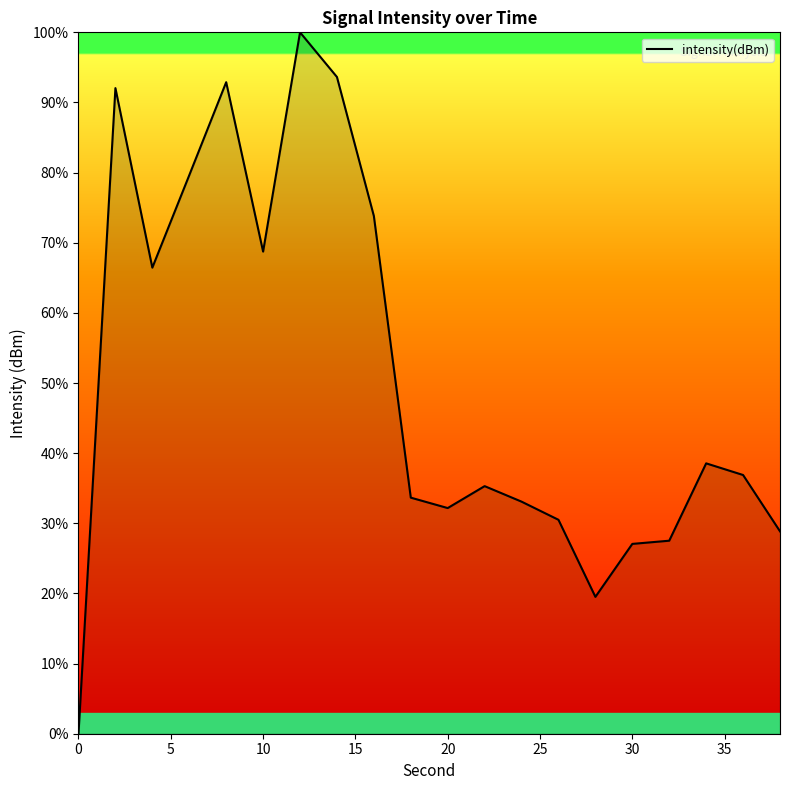

What is the maximum value shown in the chart?

100.0